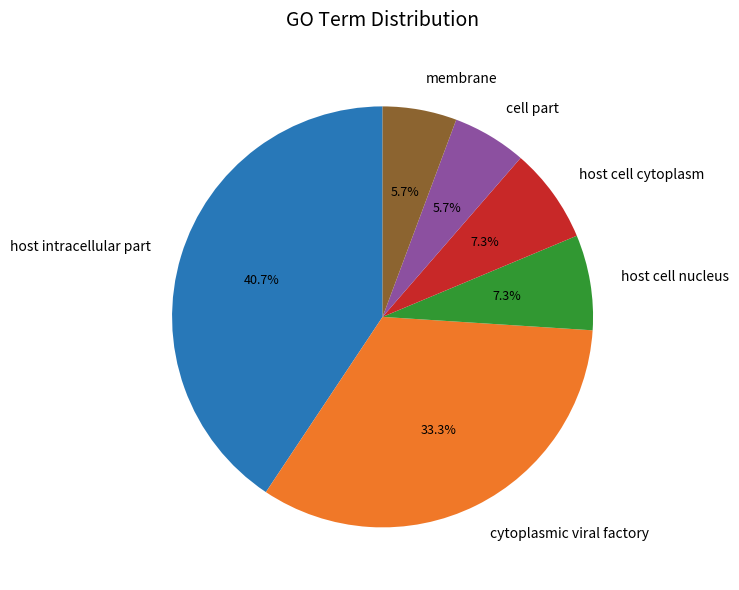

To the nearest percent, what is the difference between the largest and smallest slice percentages?

35%